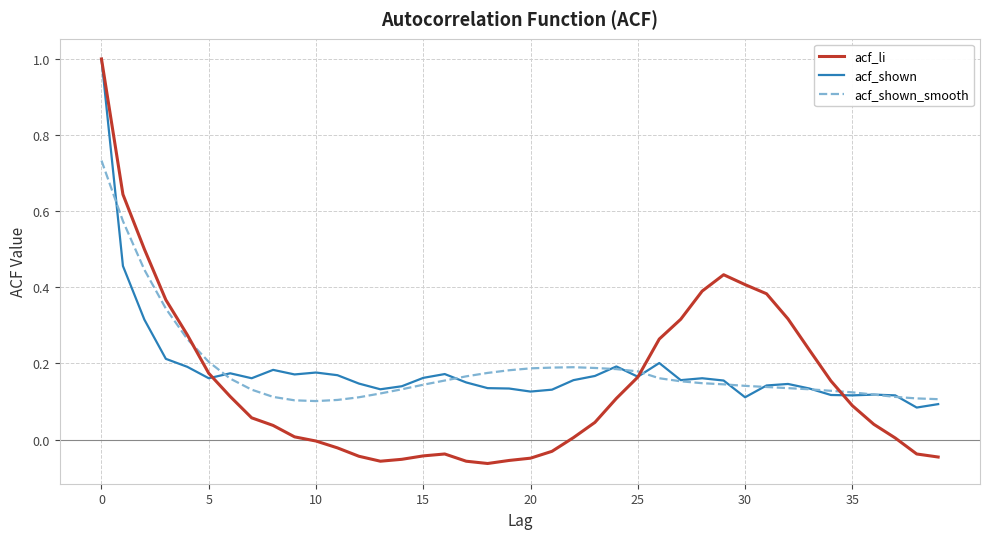

Which series ends up on top after the final intersection of acf_shown and acf_li?

acf_shown